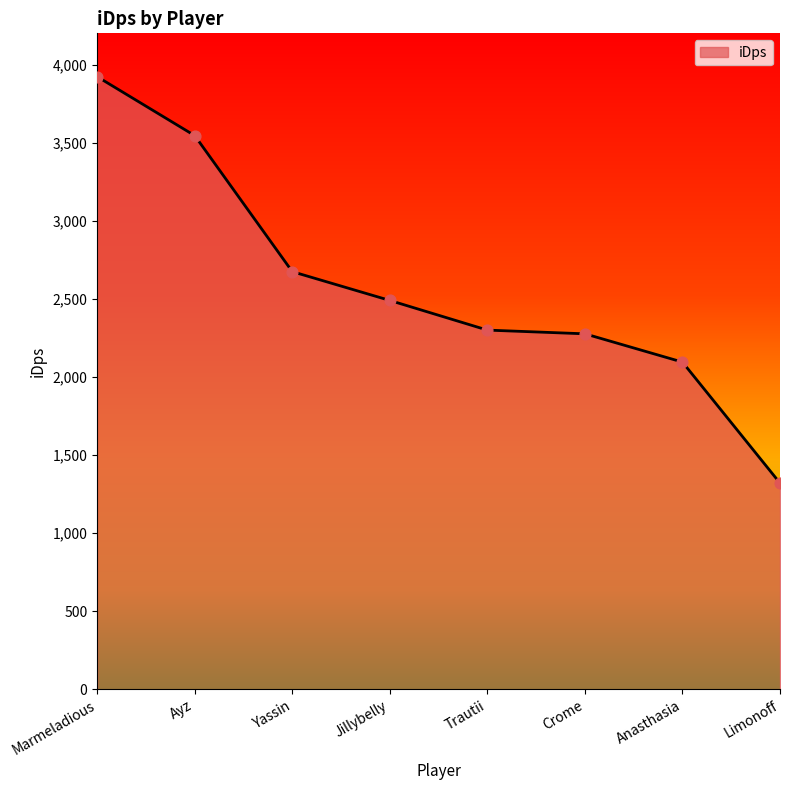

Approximately how many times larger is the value at Trautii compared to Crome?

1.0